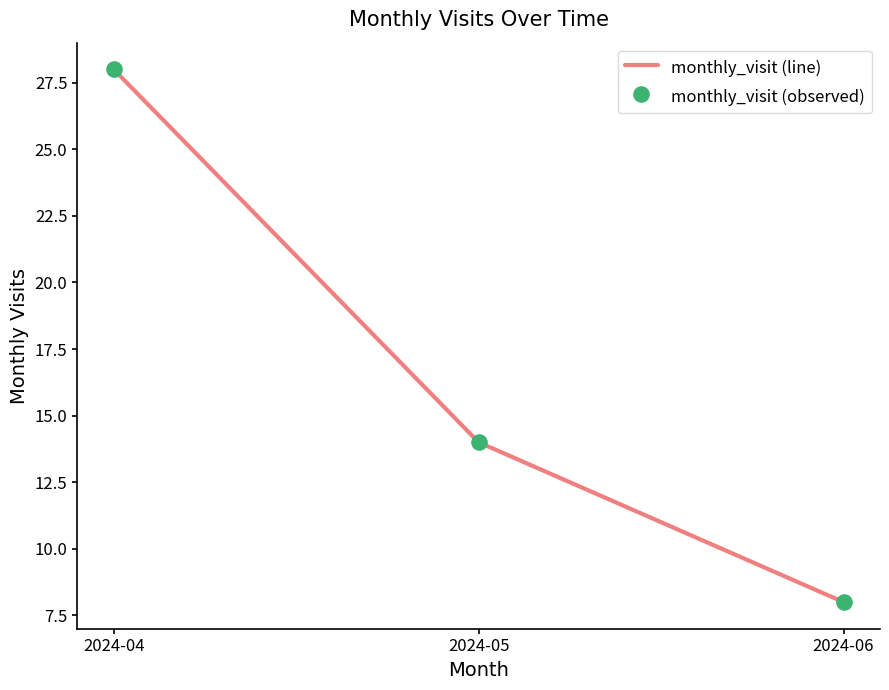

What is the change in value from 2024-04 to 2024-06?

-20